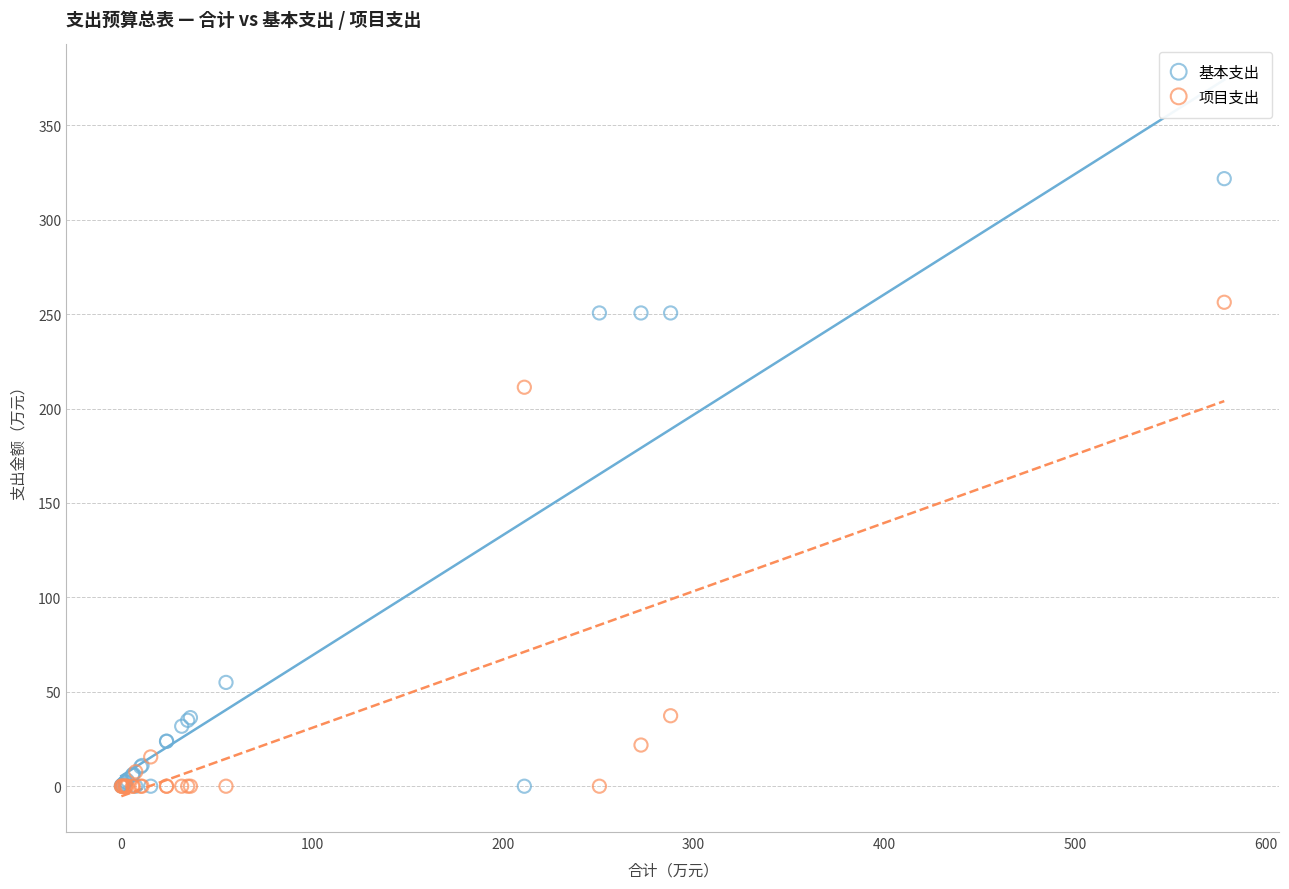

In the 基本支出 series, what Y value is closest to 160?

250.6